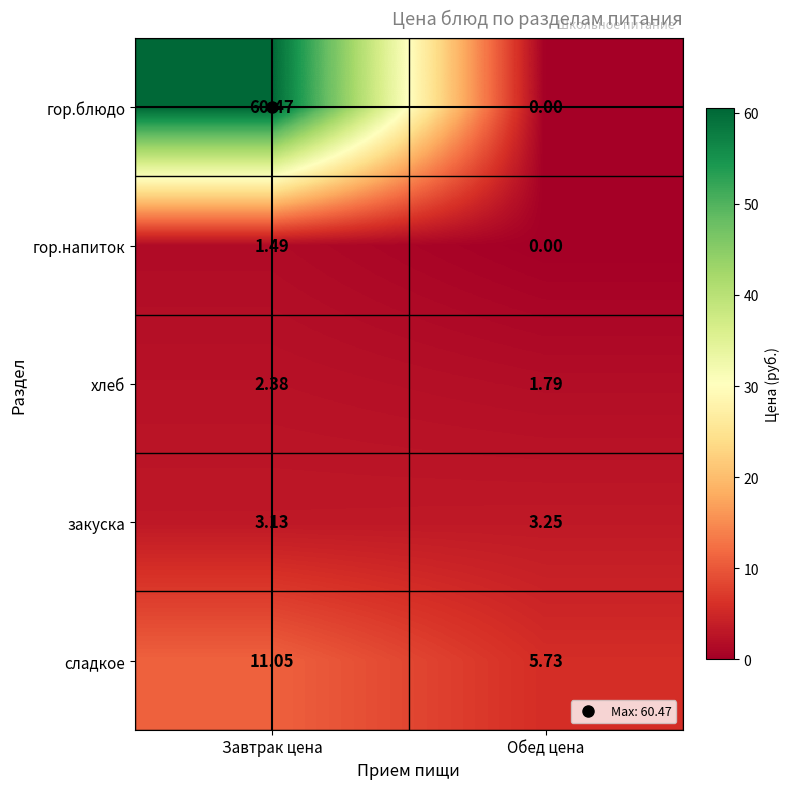

List the series in order of their peak value, highest first.

гор.блюдо, сладкое, закуска, хлеб, гор.напиток